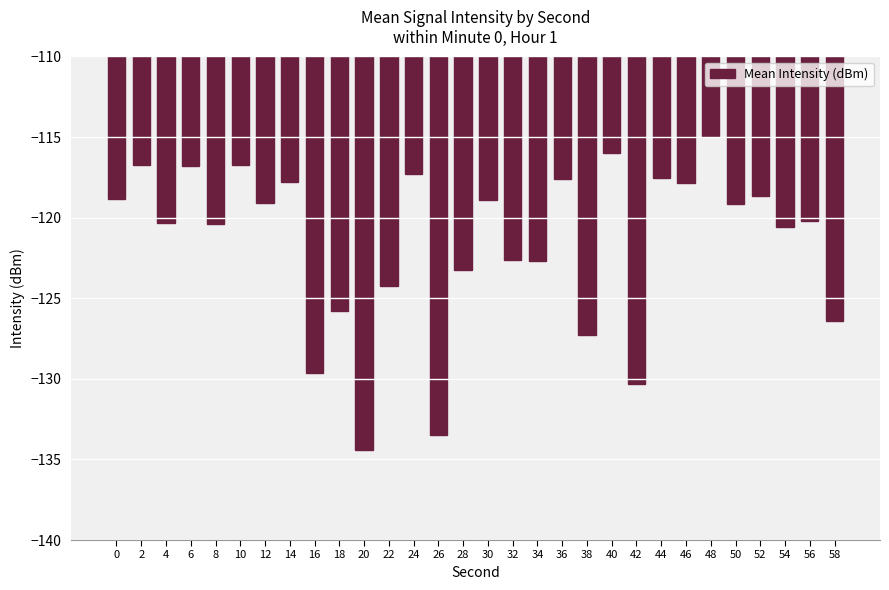

What is the minimum value shown in the chart?

-134.4